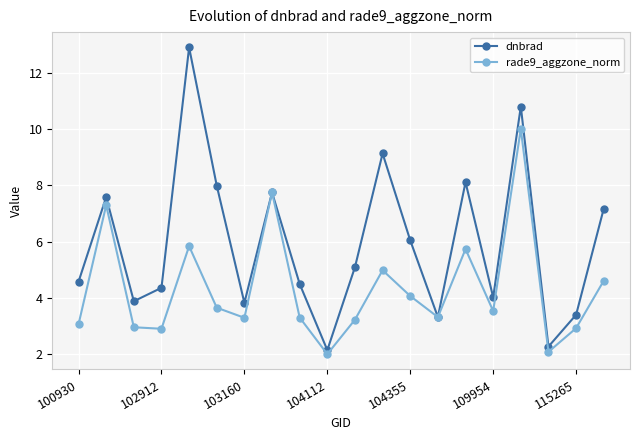

True or false: rade9_aggzone_norm has more than 0 points higher than both neighbors.

True